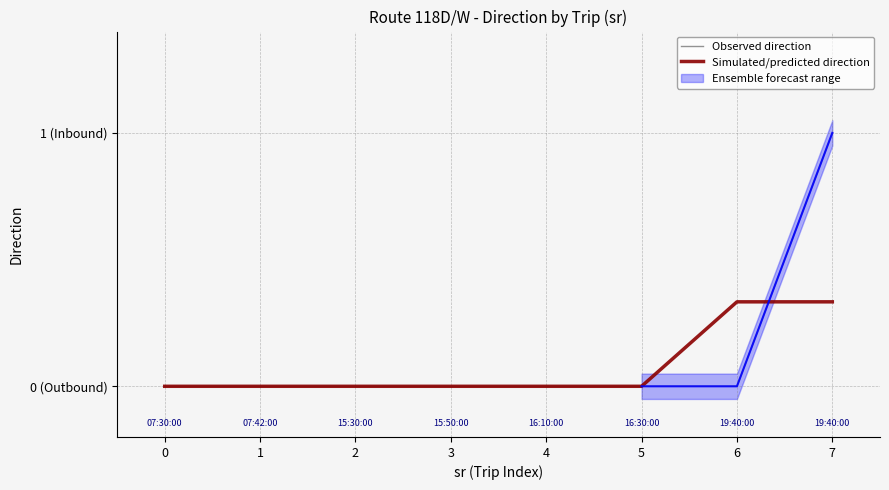

Rank the series by their maximum value, from highest to lowest.

Observed direction, Simulated/predicted direction